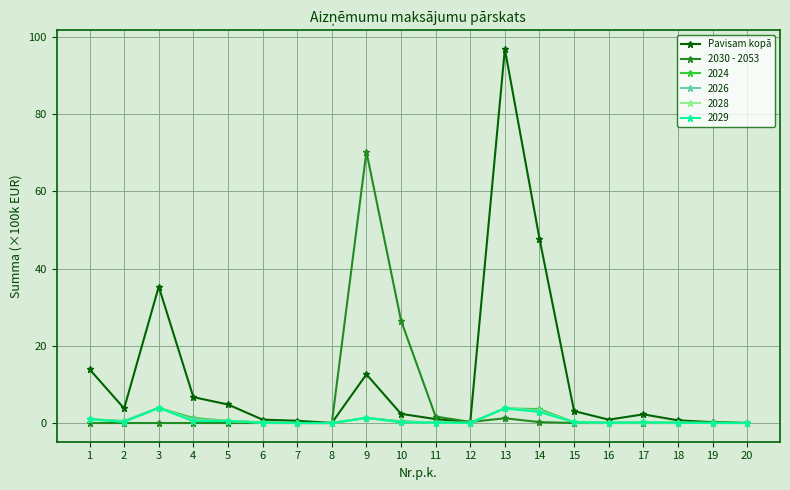

Which series has the widest spread of values?

Pavisam kopā